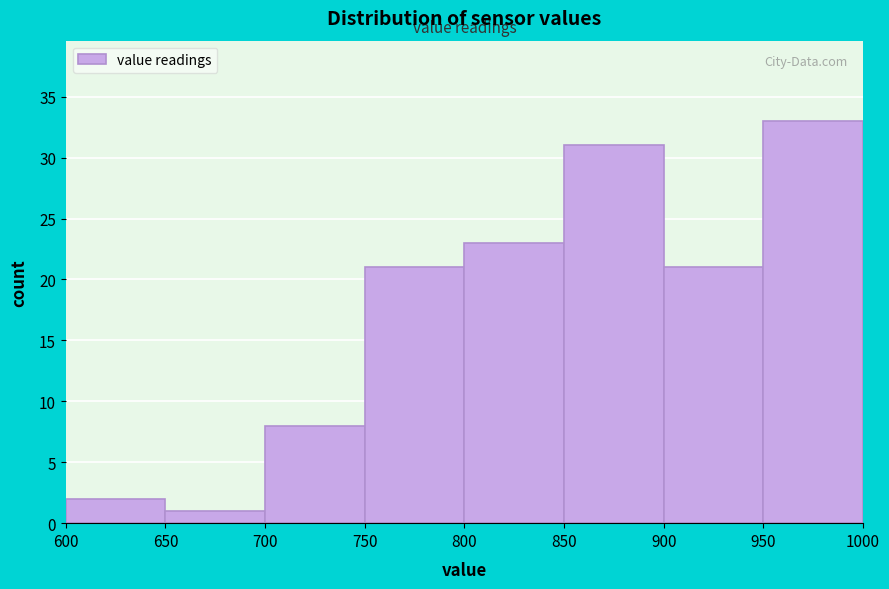

Reading left to right, transcribe this chart: for each bar, give the range it covers on the x-axis and its height. The values are not printed on the chart, so give them approximately, as read against the axis.

600 to 650: 2
650 to 700: 1
700 to 750: 8
750 to 800: 21
800 to 850: 23
850 to 900: 31
900 to 950: 21
950 to 1000: 33